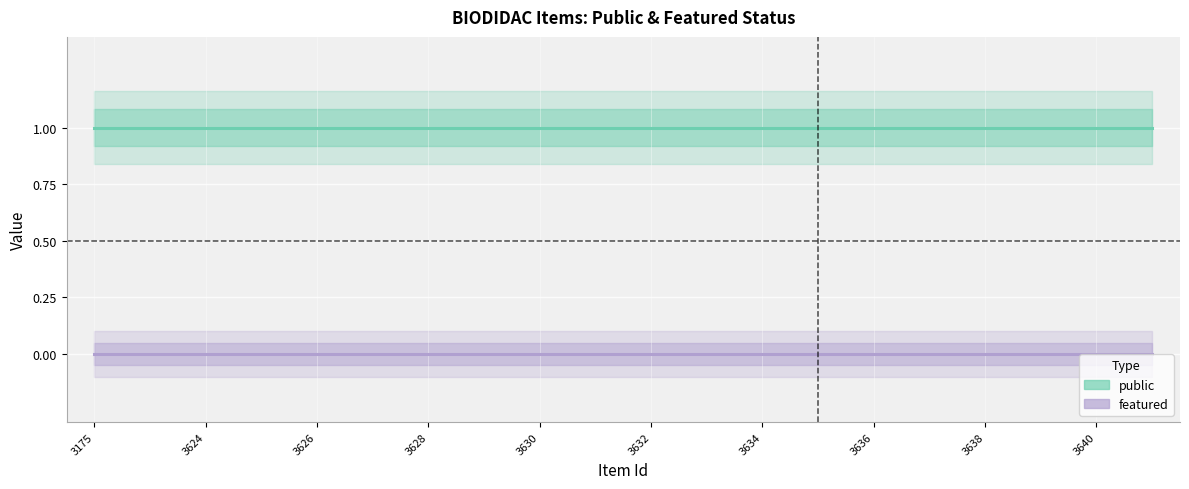

Rank the series by their maximum value, from highest to lowest.

public, featured